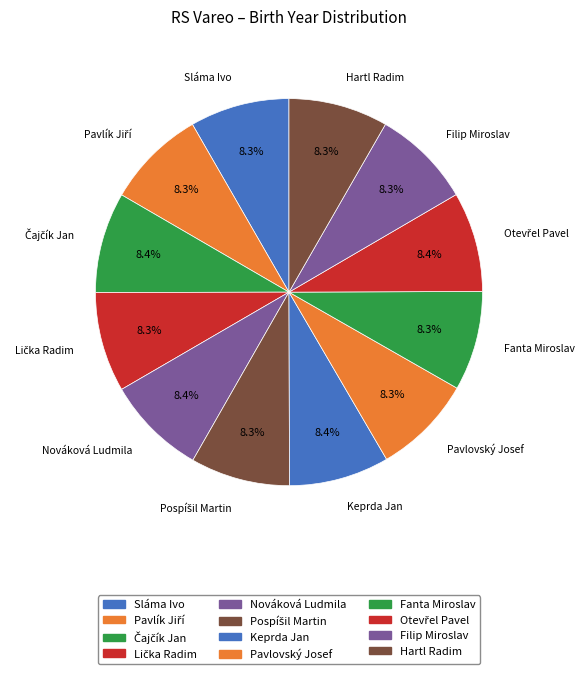

The Pavlík Jiří slice represents 8% of the pie. True or false?

True